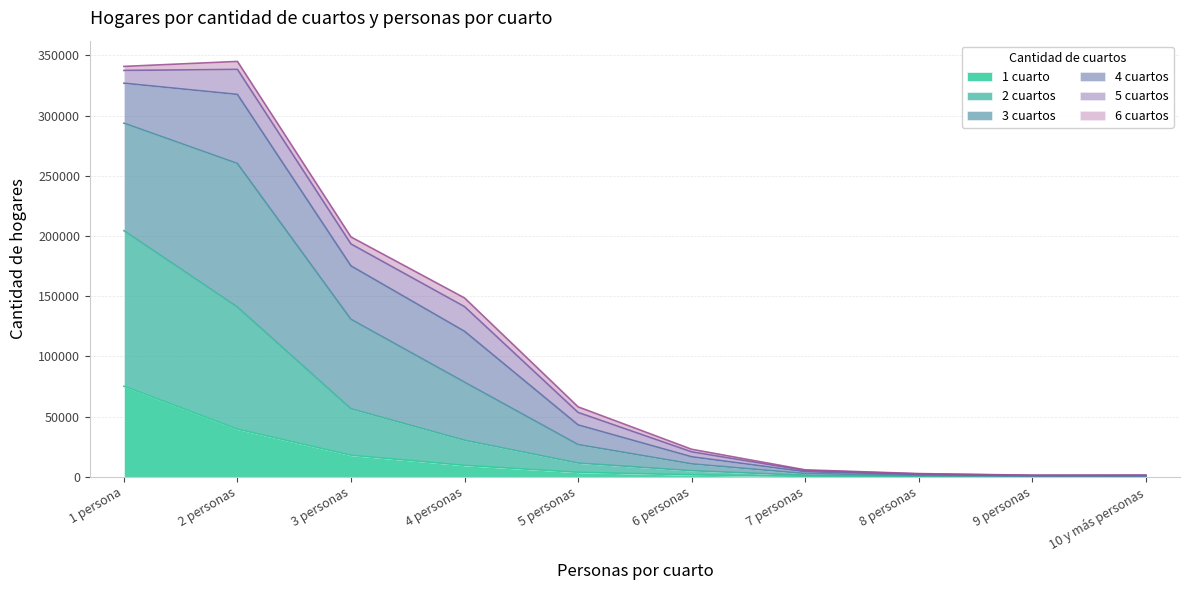

Does the chart have visible grid lines?

Yes